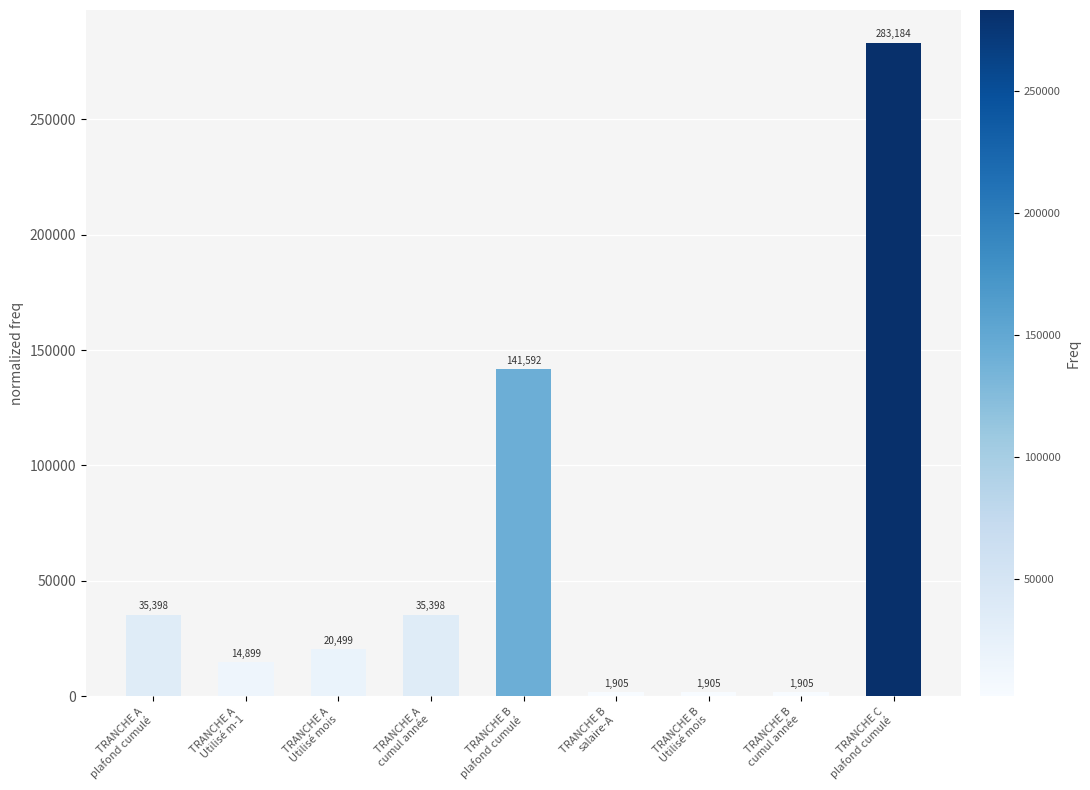

True or false: the data shows 1905.4 at TRANCHE B
salaire-A.

True